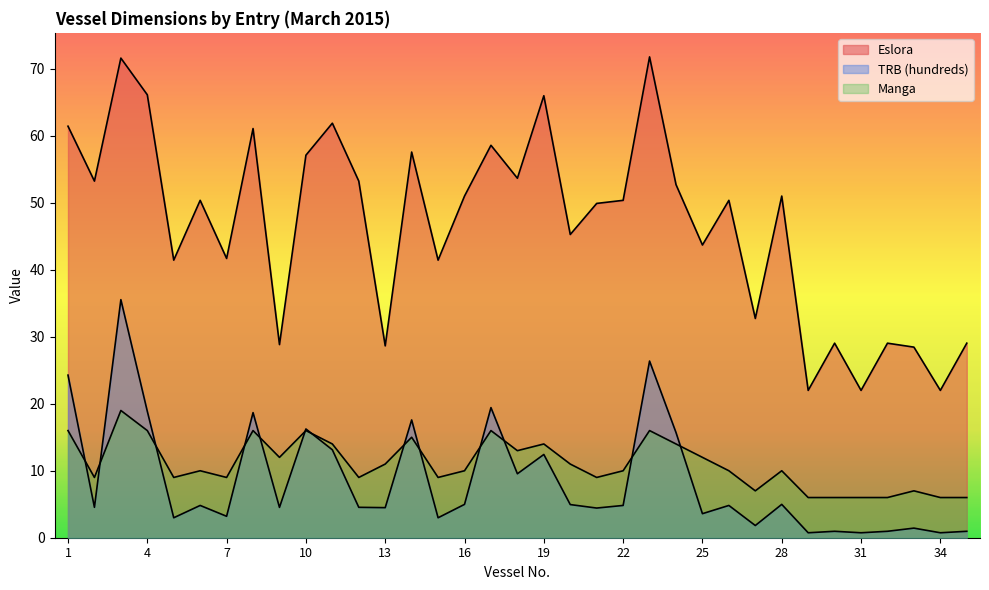

The value of Manga at 17 is 5.6. True or false?

False